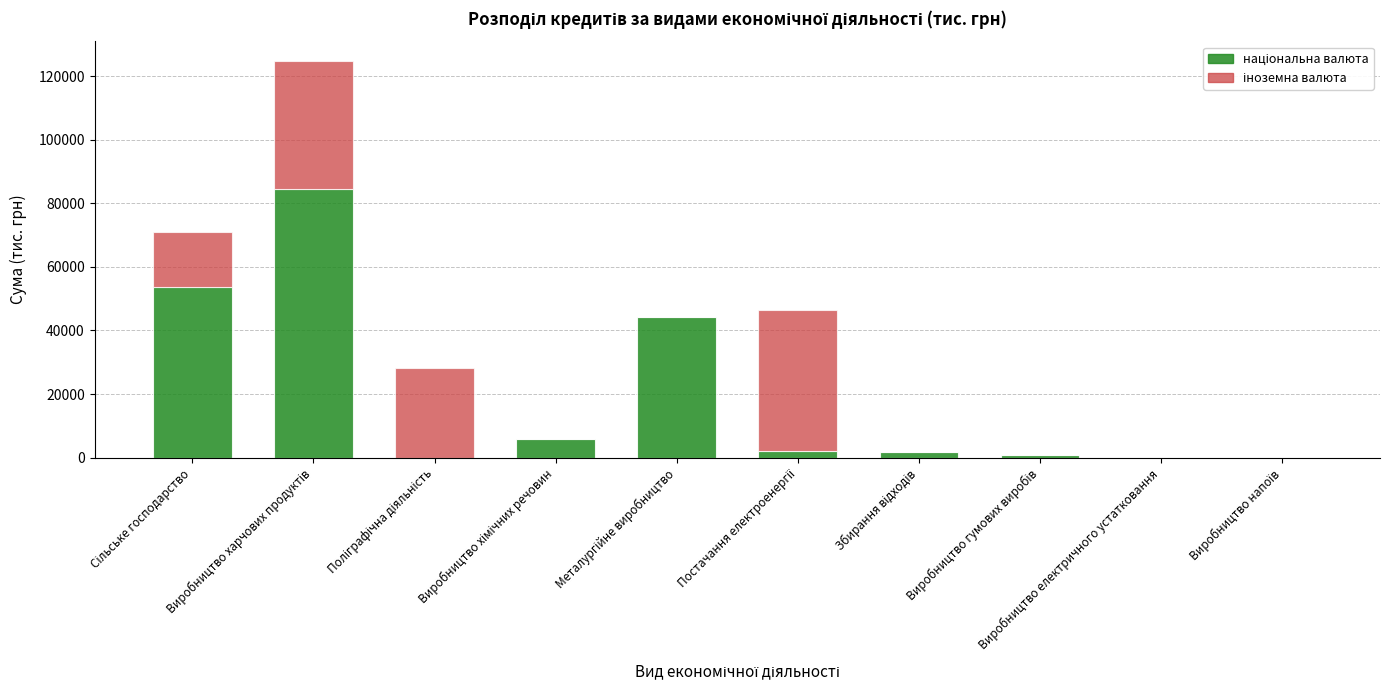

Is it true that іноземна валюта equals 16890.6 at Поліграфічна діяльність?

False